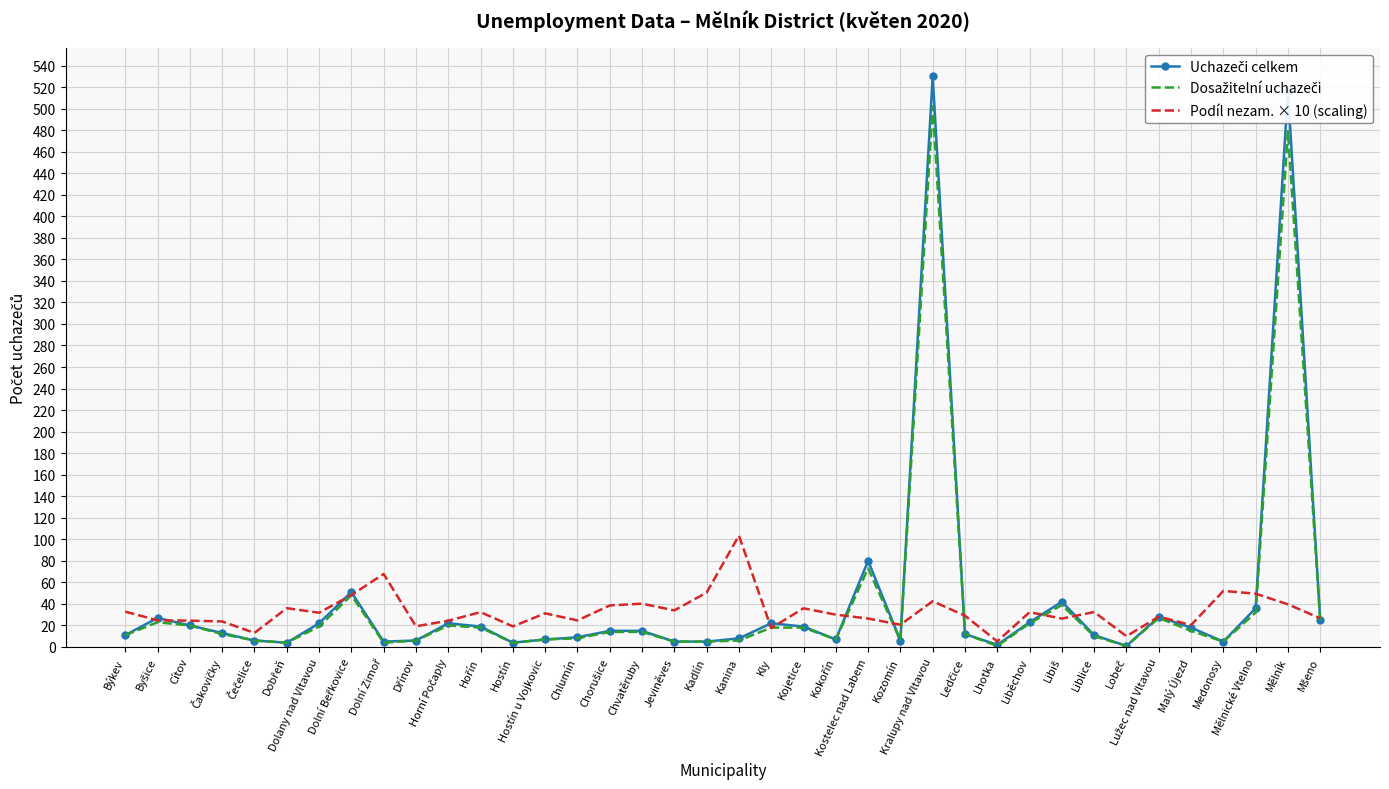

What is the difference between the highest and lowest values at Hostín u Vojkovic?

24.2